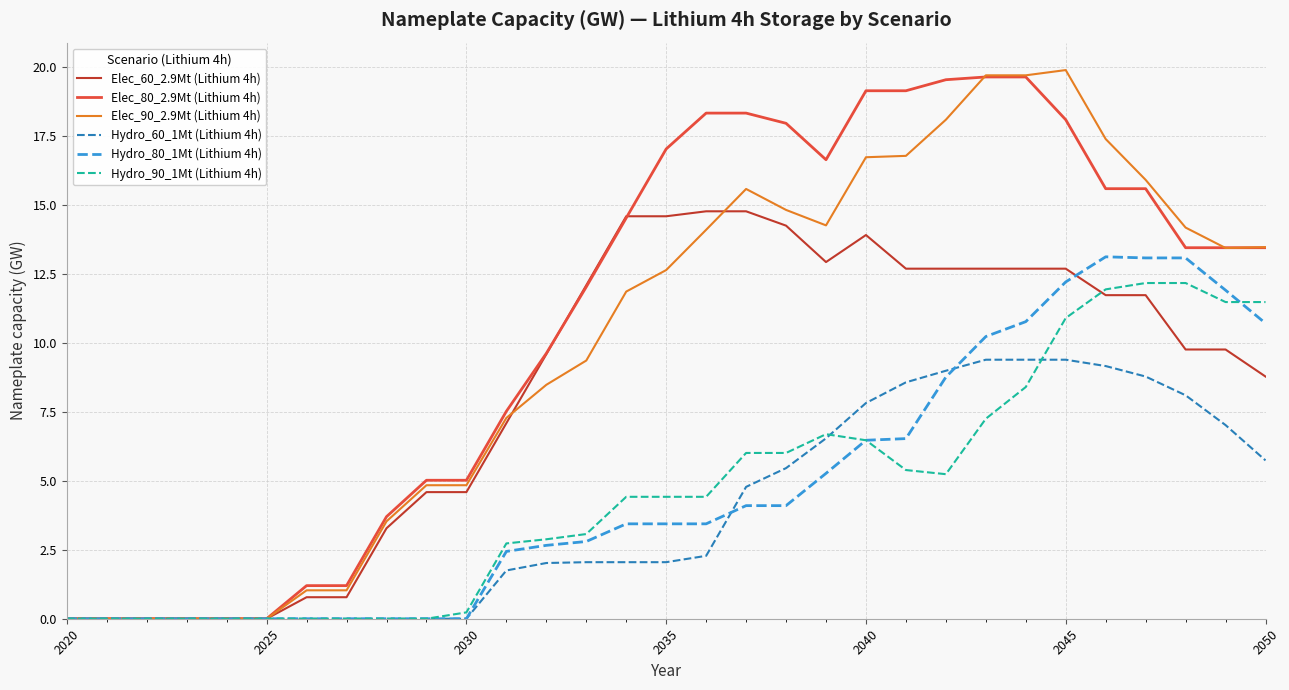

List the series in order of their peak value, highest first.

Elec_90_2.9Mt (Lithium 4h), Elec_80_2.9Mt (Lithium 4h), Elec_60_2.9Mt (Lithium 4h), Hydro_80_1Mt (Lithium 4h), Hydro_90_1Mt (Lithium 4h), Hydro_60_1Mt (Lithium 4h)